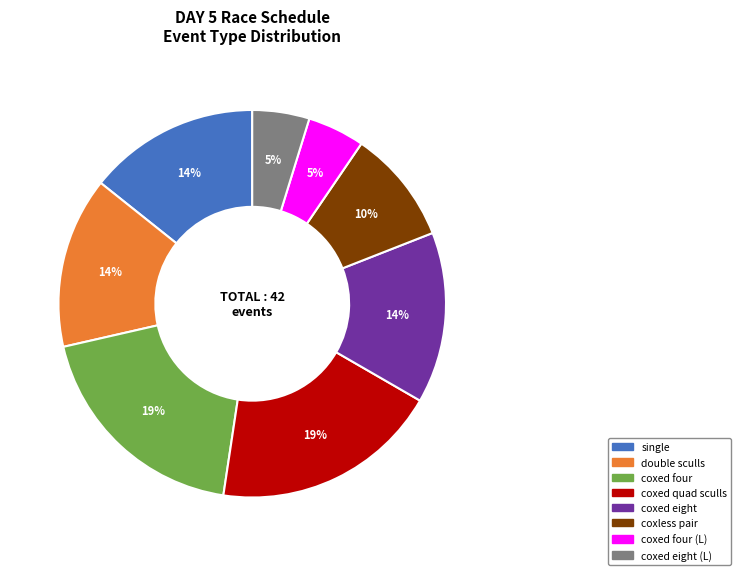

What percentage is the coxed four (L) slice, to the nearest percent?

5%